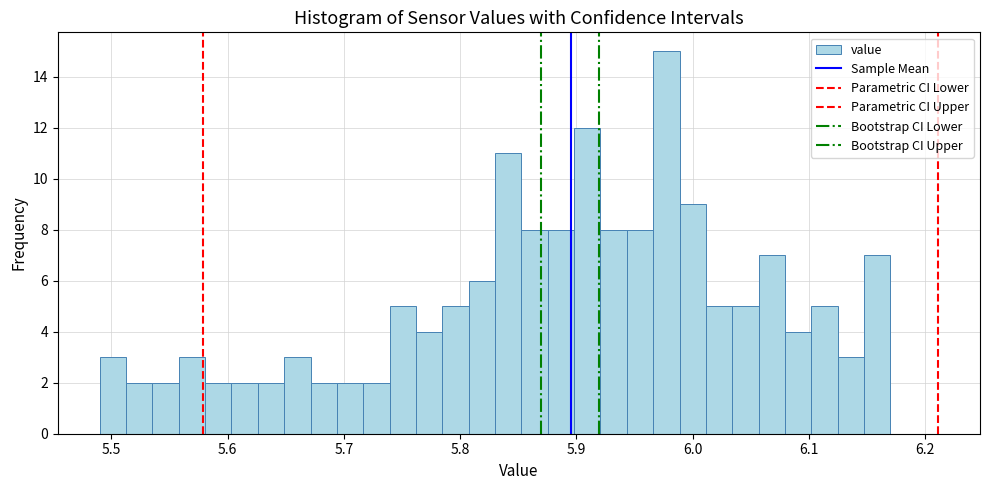

Around what value on the x-axis is the tallest bar? Give the approximate position of its centre, as read against the axis.

5.98